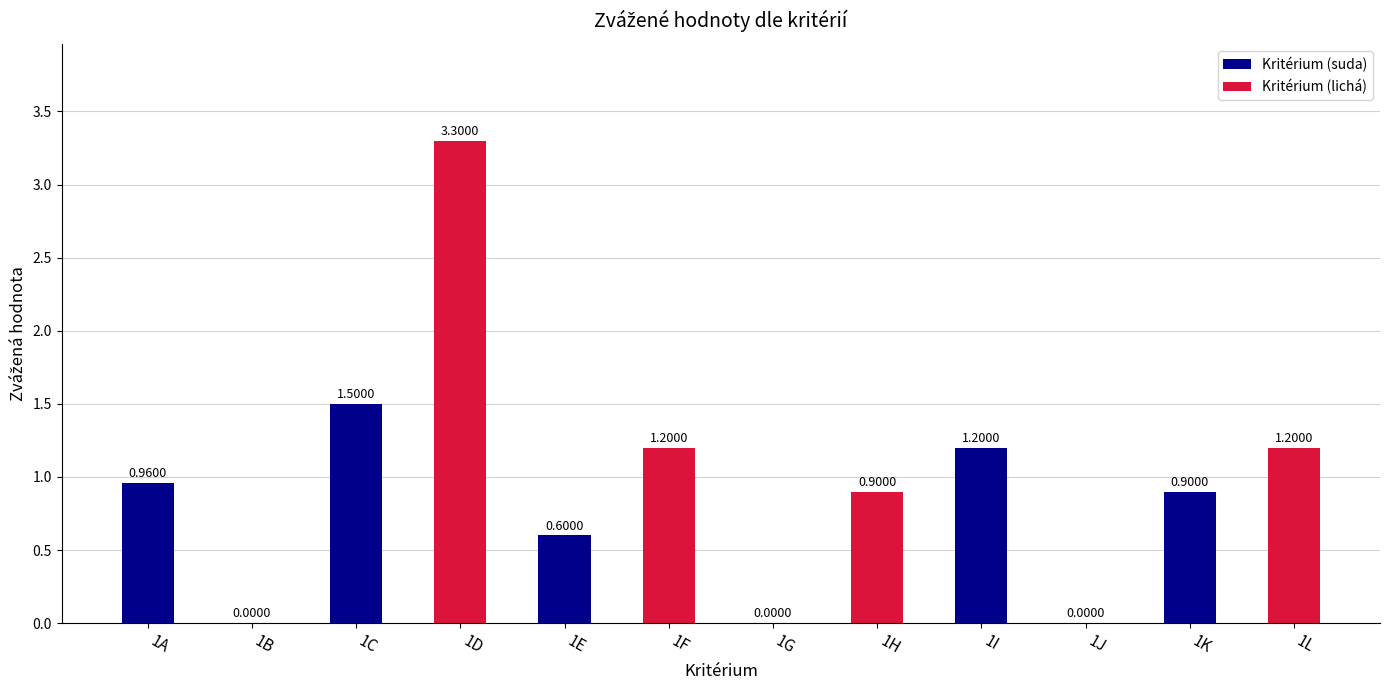

Reading left to right, list all the values displayed in this chart.

1A=1.0	1B=0.0	1C=1.5	1D=3.3	1E=0.6	1F=1.2	1G=0.0	1H=0.9	1I=1.2	1J=0.0	1K=0.9	1L=1.2